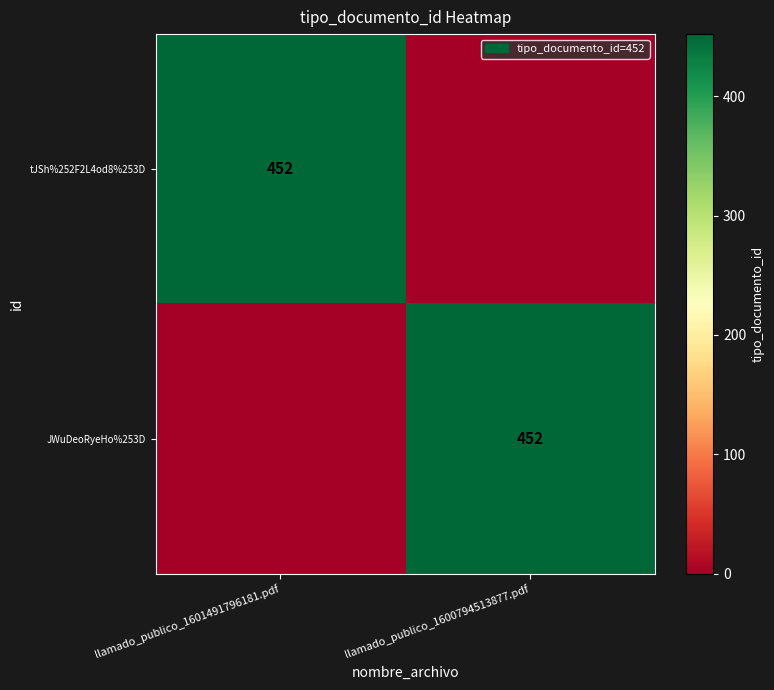

At which category is the sum across all series the highest?

llamado_publico_1601491796181.pdf